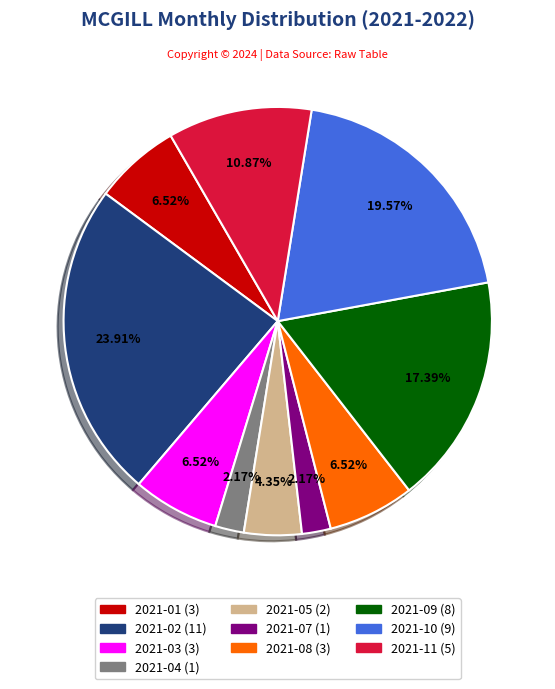

Is there any slice that represents more than half of the pie?

No